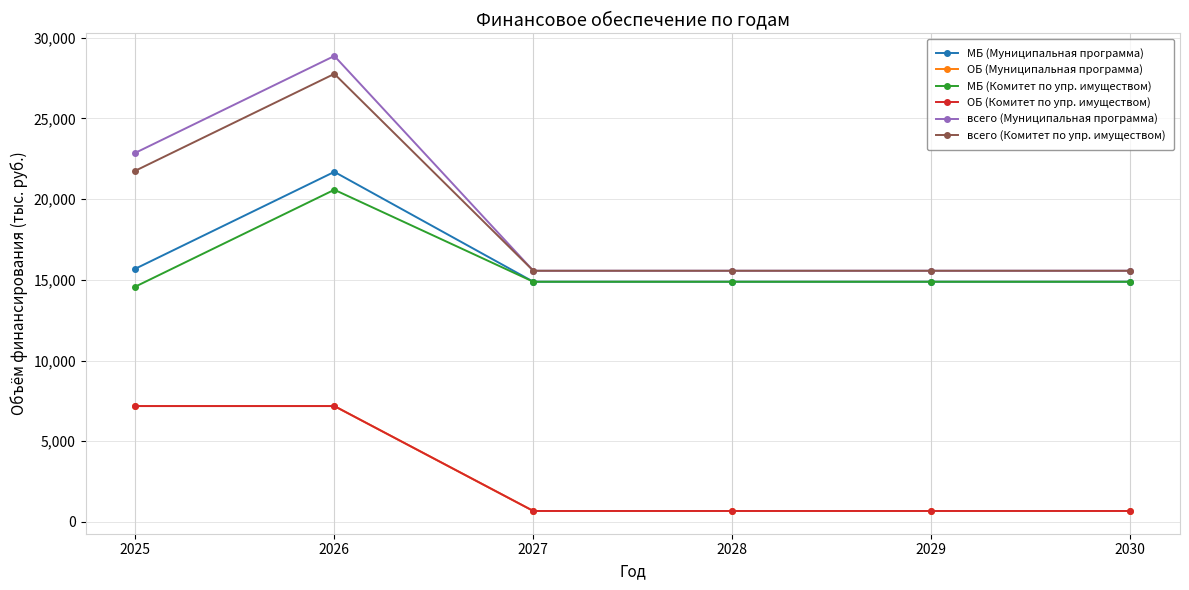

Is this an area chart (filled region under the line)?

No